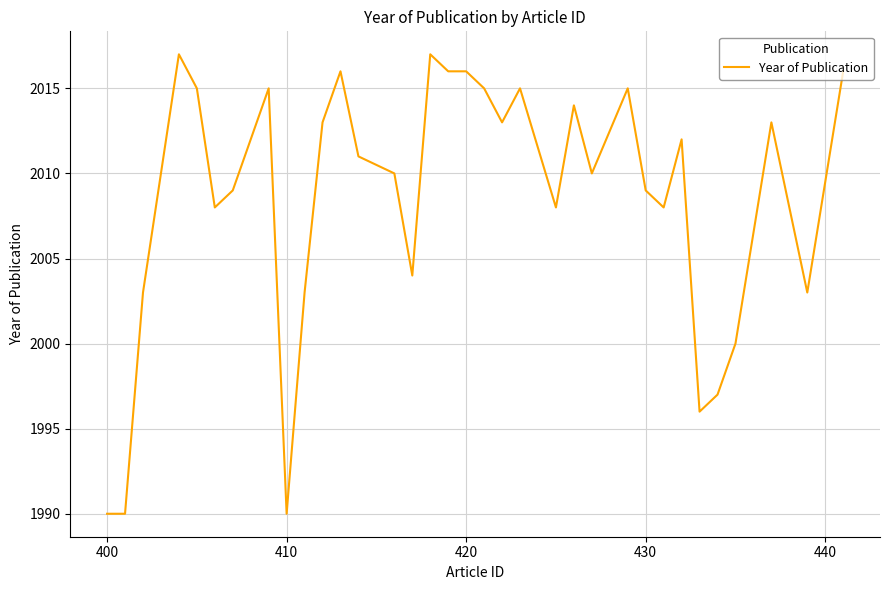

What is the smallest value displayed?

1990